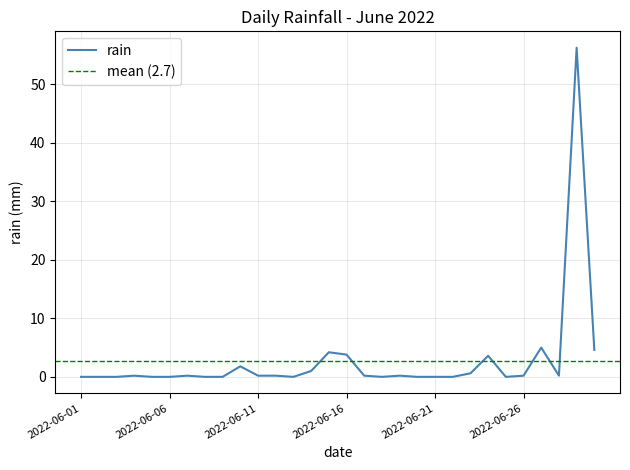

Rank the categories by value from highest to lowest.

2022-06-29, 2022-06-27, 2022-06-30, 2022-06-15, 2022-06-16, 2022-06-24, 2022-06-10, 2022-06-14, 2022-06-23, 2022-06-04, 2022-06-07, 2022-06-11, 2022-06-12, 2022-06-17, 2022-06-19, 2022-06-26, 2022-06-28, 2022-06-01, 2022-06-02, 2022-06-03, 2022-06-05, 2022-06-06, 2022-06-08, 2022-06-09, 2022-06-13, 2022-06-18, 2022-06-20, 2022-06-21, 2022-06-22, 2022-06-25